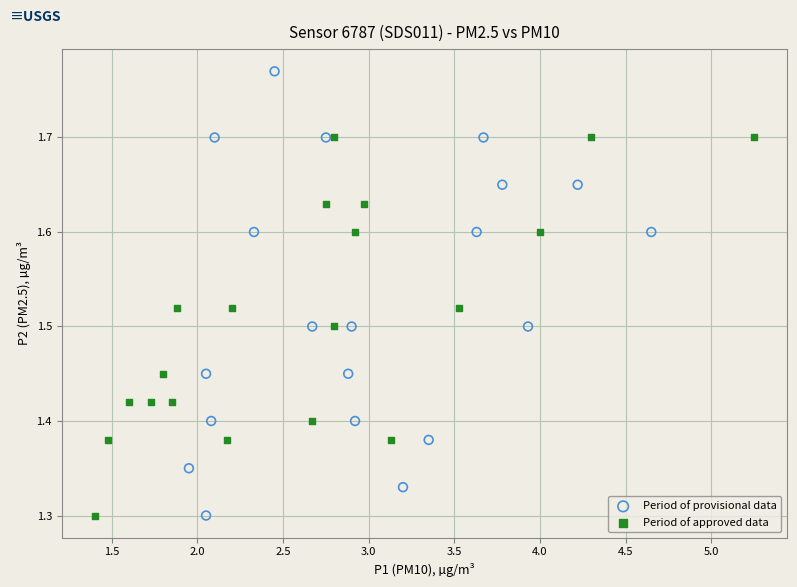

What are all the series names shown in the legend?

Period of provisional data, Period of approved data